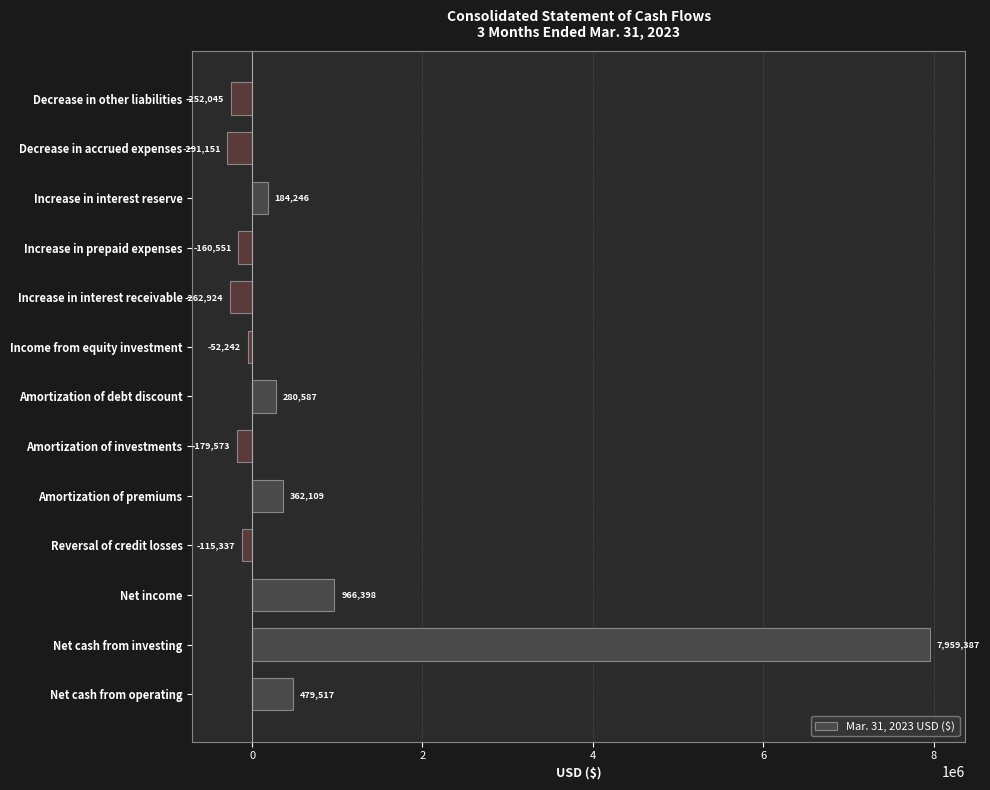

Read the value at Amortization of investments, to the nearest 100.

-179600